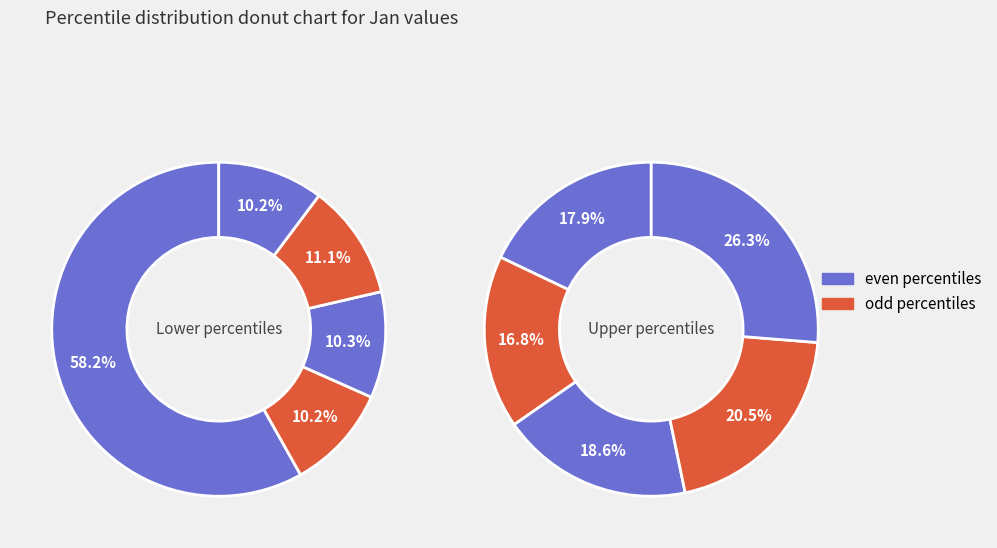

Is pct75 the majority of the pie?

No